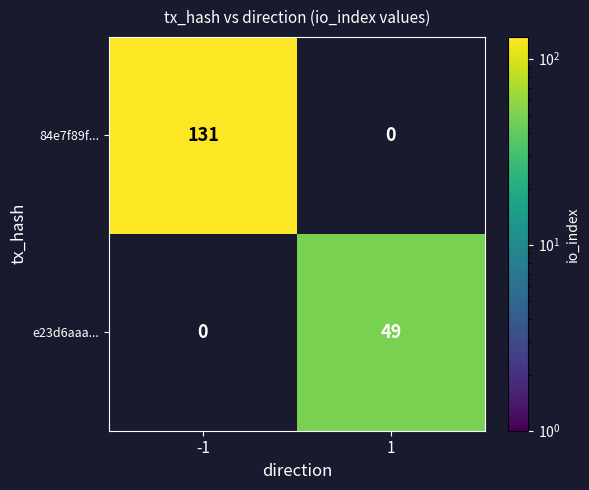

What is the maximum value shown in the chart?

131